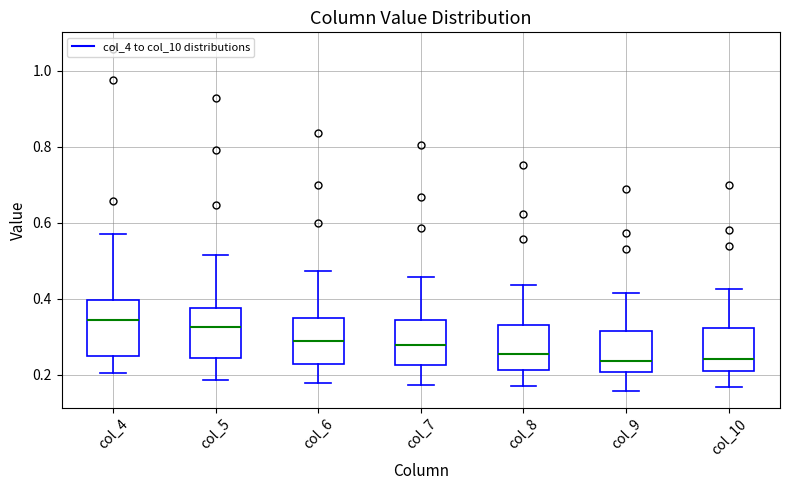

Reading left to right, read every box against the y-axis: the position of its median line, the range the box covers, and the ends of its whiskers. The values are not printed on the chart, so give them approximately, as read against the axis.

col_4: median 0.34, box 0.24 to 0.40, whiskers 0.20 to 0.58
col_5: median 0.32, box 0.24 to 0.38, whiskers 0.18 to 0.52
col_6: median 0.28, box 0.22 to 0.34, whiskers 0.18 to 0.48
col_7: median 0.28, box 0.22 to 0.34, whiskers 0.18 to 0.46
col_8: median 0.26, box 0.22 to 0.34, whiskers 0.18 to 0.44
col_9: median 0.24, box 0.20 to 0.32, whiskers 0.16 to 0.42
col_10: median 0.24, box 0.22 to 0.32, whiskers 0.16 to 0.42